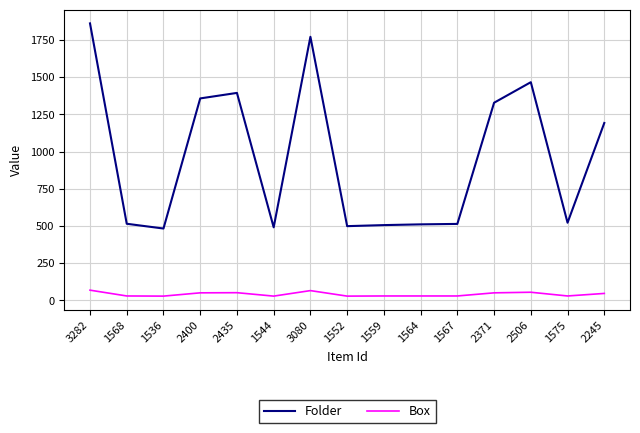

Which series has the largest total across all categories?

Folder